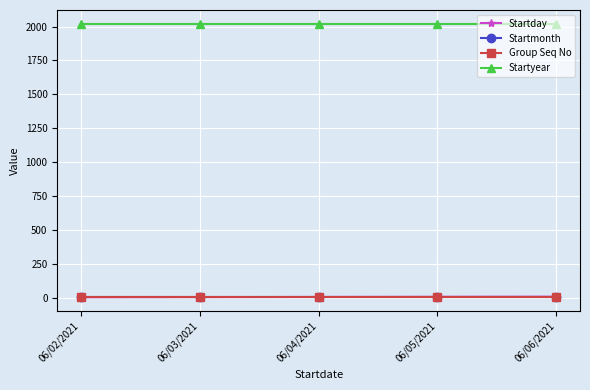

Which series has the largest total across all categories?

Startyear